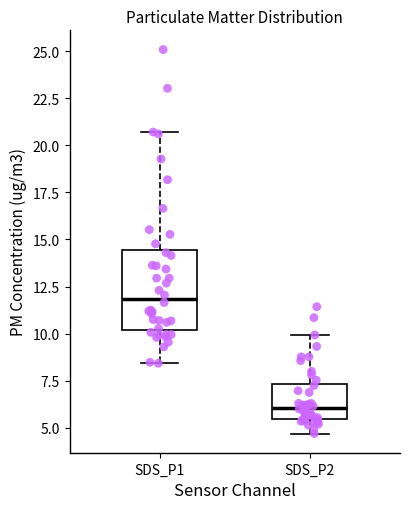

Where is the lower edge of the box for SDS_P2 on the y-axis? The values are not printed on the chart, so give them approximately, as read against the axis.

5.5